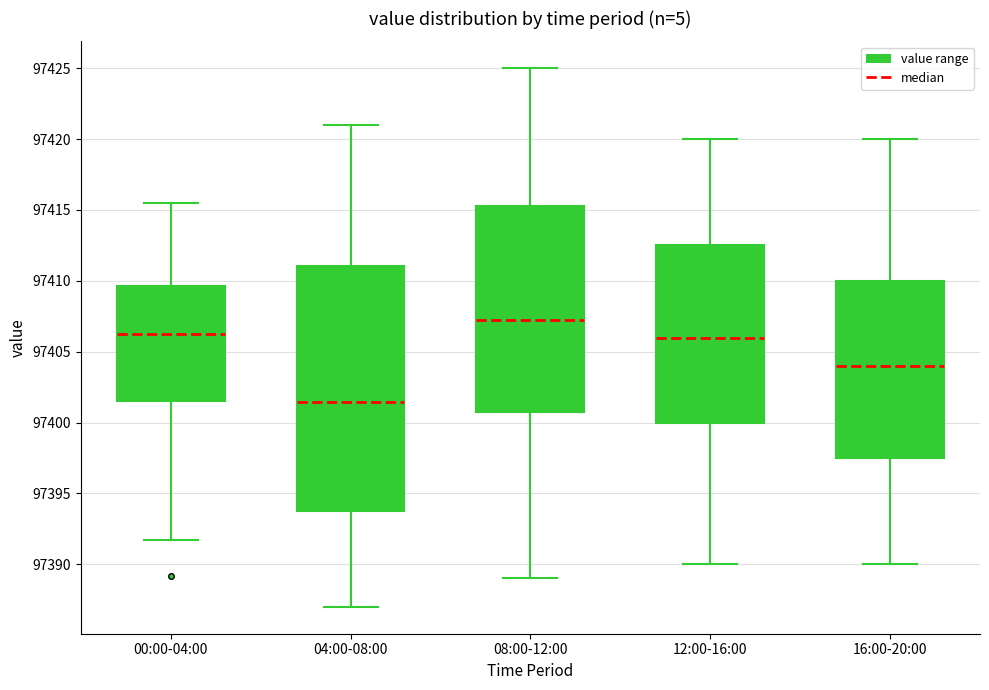

Where does the lower whisker of the box for 16:00-20:00 end on the y-axis? The values are not printed on the chart, so give them approximately, as read against the axis.

97390.0